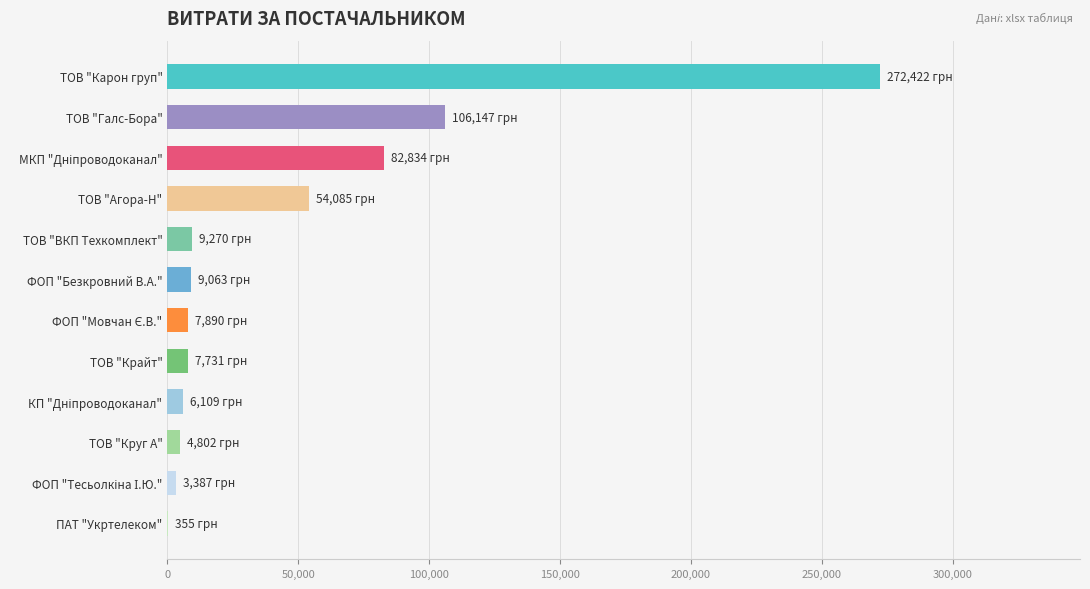

How many categories are shown in the chart?

12